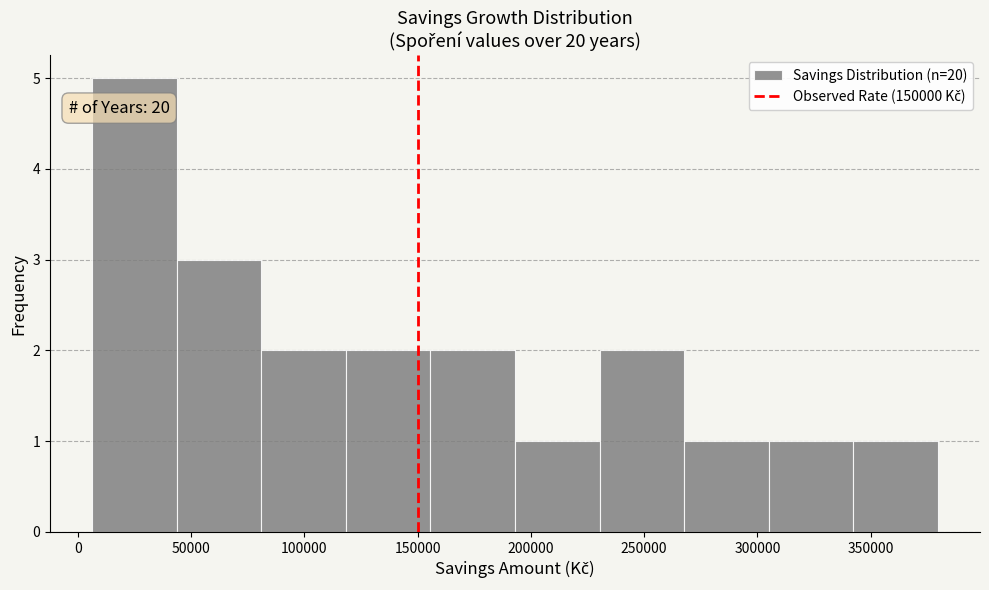

Which range on the x-axis has the tallest bar?

5000 to 45000